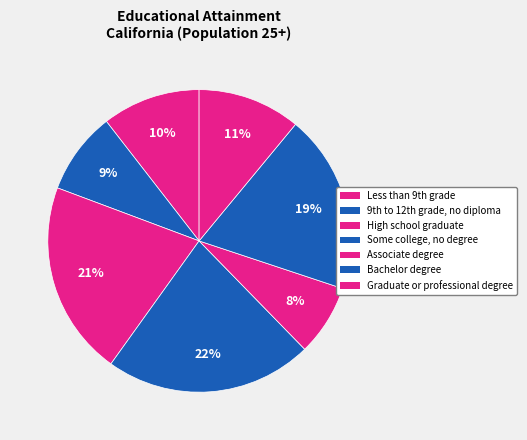

To the nearest percent, what percentage of the pie is Associate degree?

8%